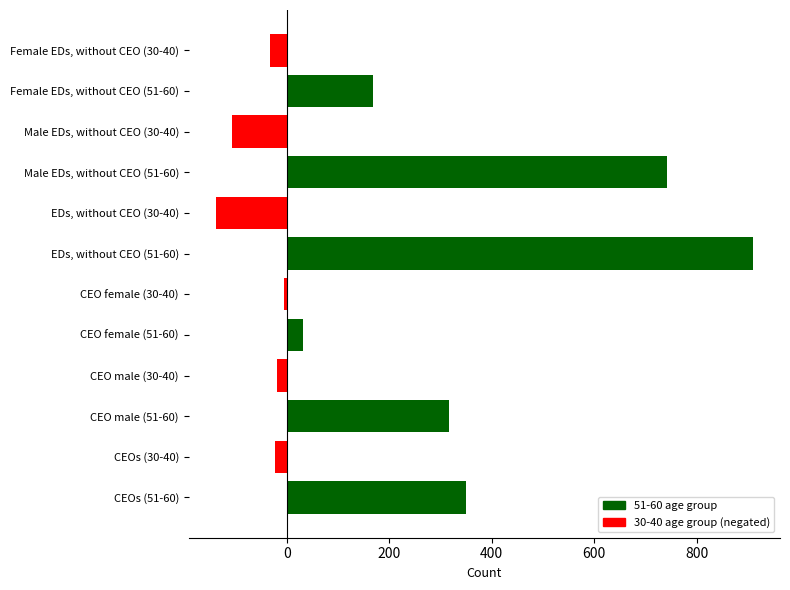

Read the 30-40 value at EDs, without CEO.

139